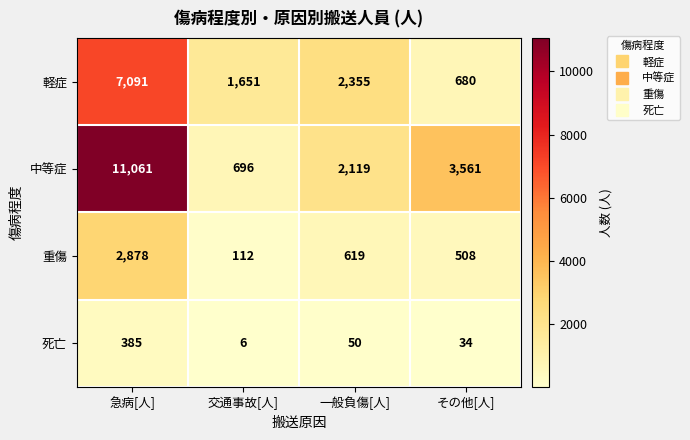

What is the smallest value displayed?

6